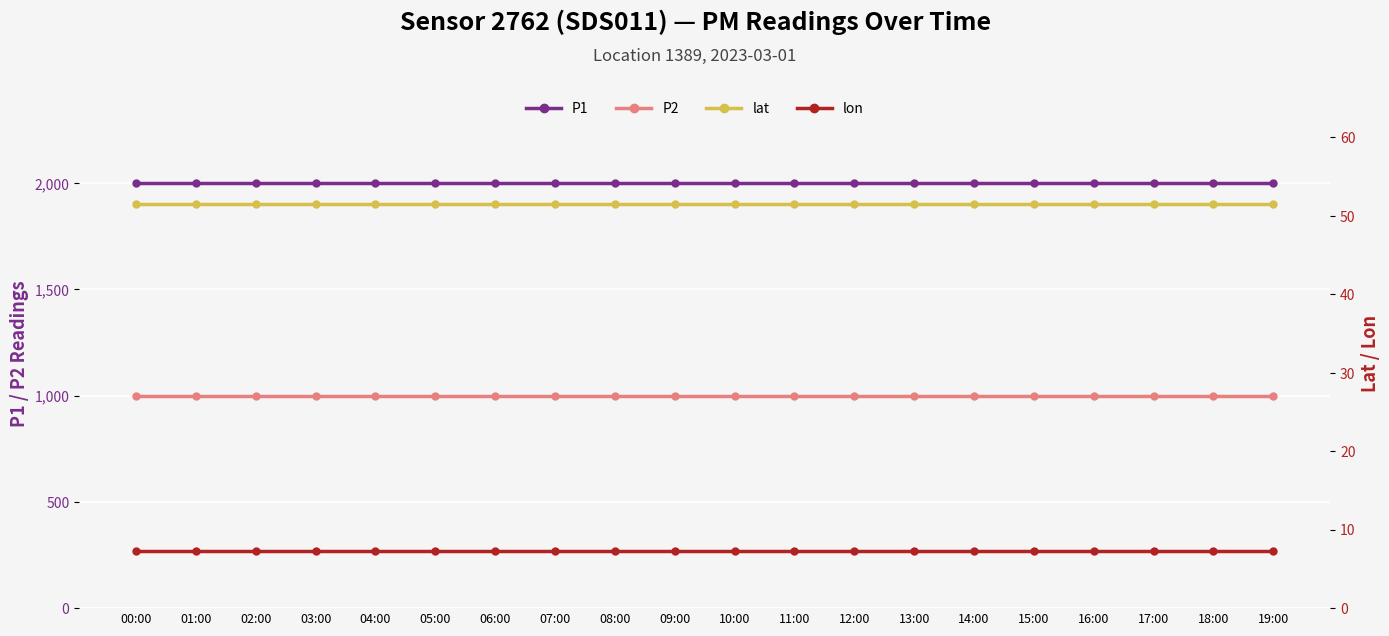

True or false: lon and P2 intersect in this chart.

False